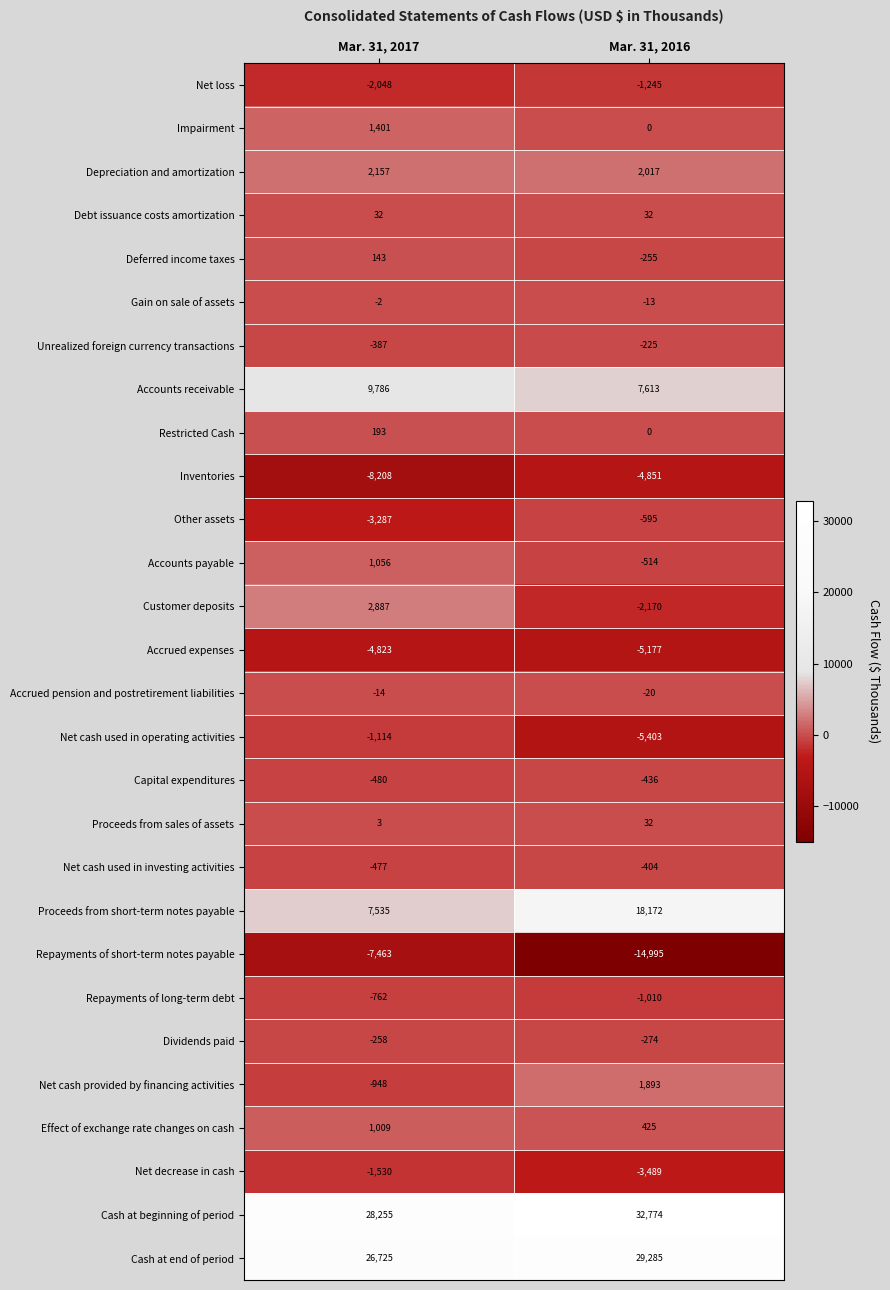

Rank the series at Mar. 31, 2017 from highest to lowest value.

Cash at beginning of period, Cash at end of period, Accounts receivable, Proceeds from short-term notes payable, Customer deposits, Depreciation and amortization, Impairment, Accounts payable, Effect of exchange rate changes on cash, Restricted Cash, Deferred income taxes, Debt issuance costs amortization, Proceeds from sales of assets, Gain on sale of assets, Accrued pension and postretirement liabilities, Dividends paid, Unrealized foreign currency transactions, Net cash used in investing activities, Capital expenditures, Repayments of long-term debt, Net cash provided by financing activities, Net cash used in operating activities, Net decrease in cash, Net loss, Other assets, Accrued expenses, Repayments of short-term notes payable, Inventories